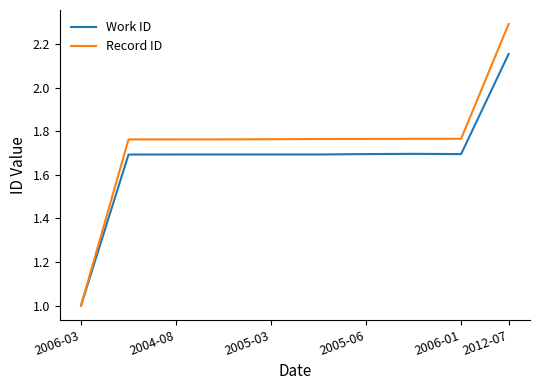

What is the average value of the Work ID series?

1.7